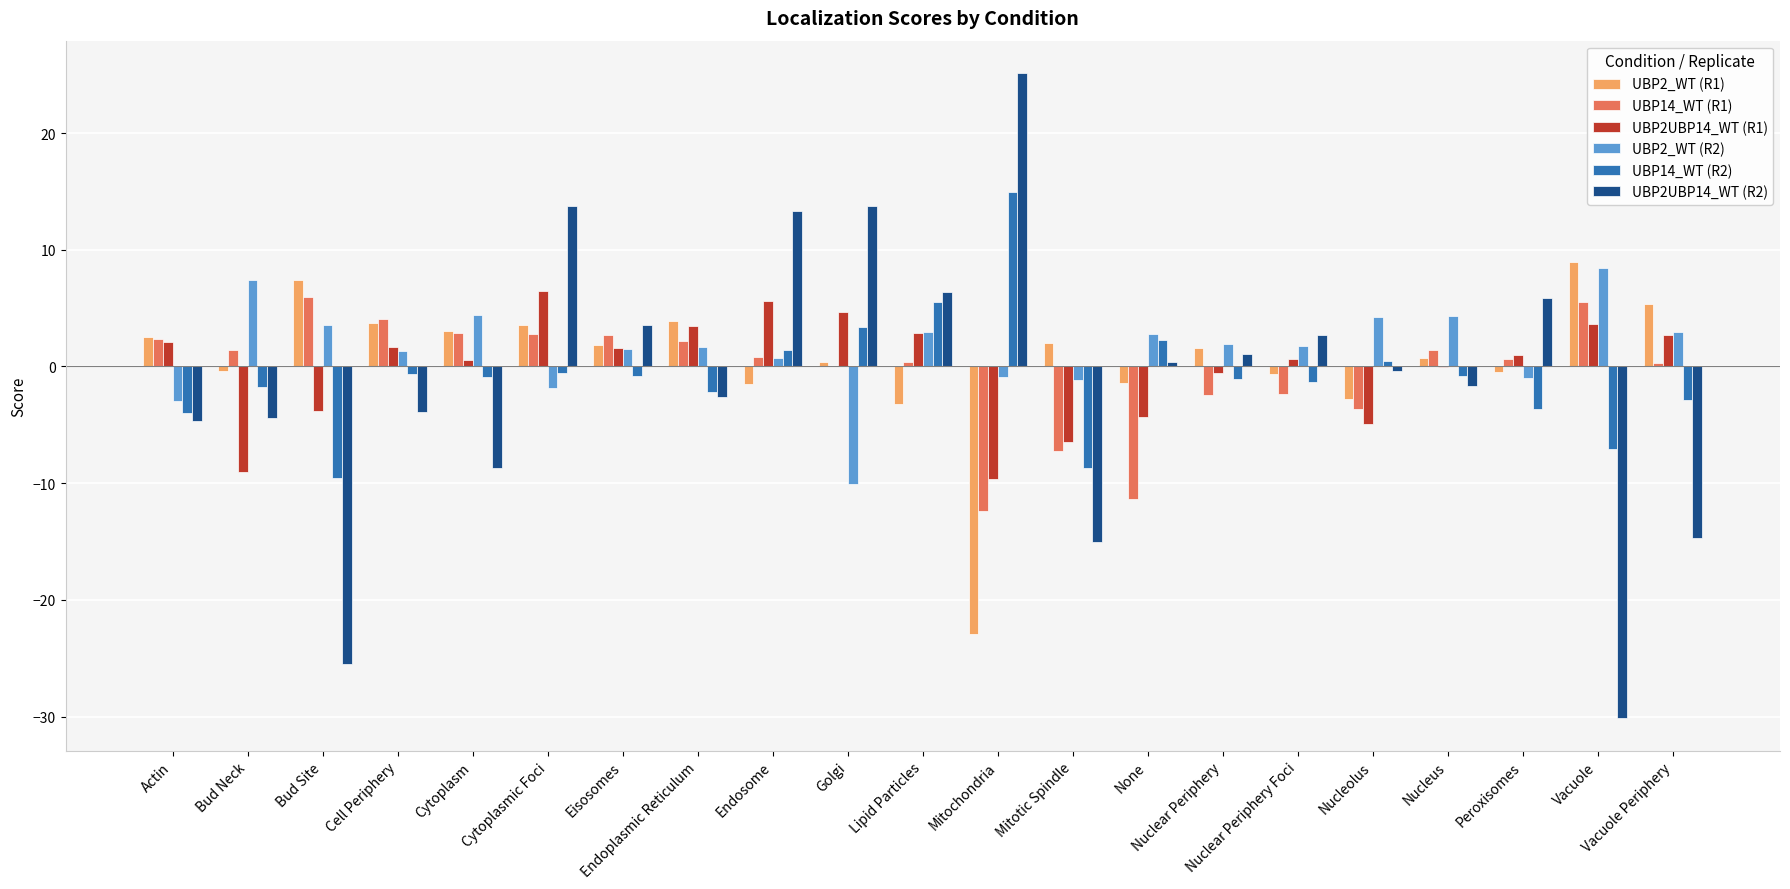

What is the sum of all UBP2UBP14_WT (R1) values?

-2.0